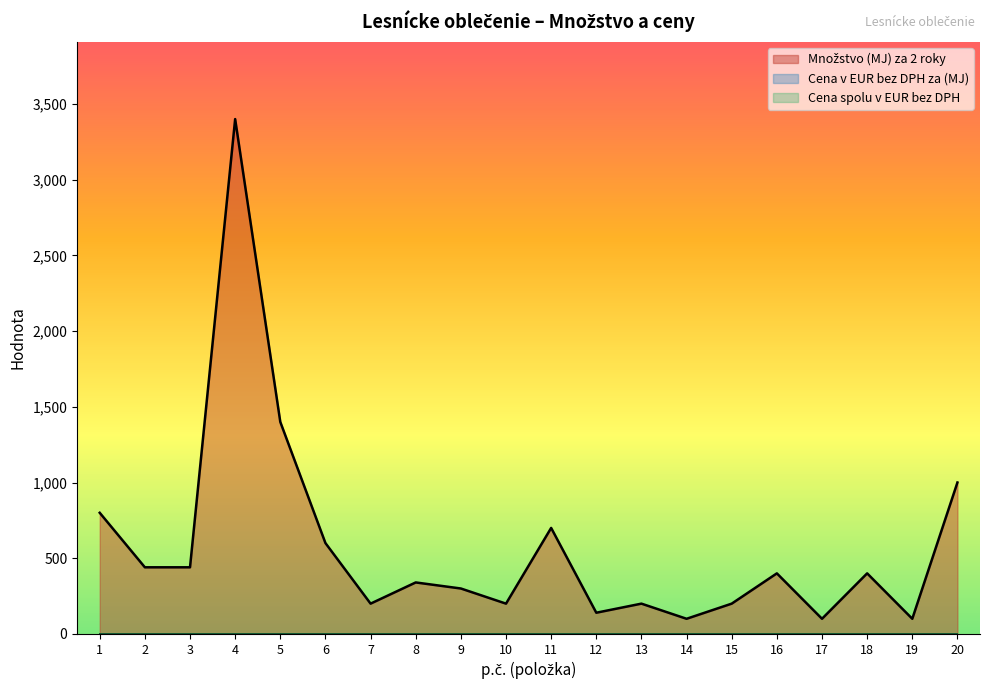

What is the difference between the maximum and minimum values in the Množstvo (MJ) za 2 roky series?

3300